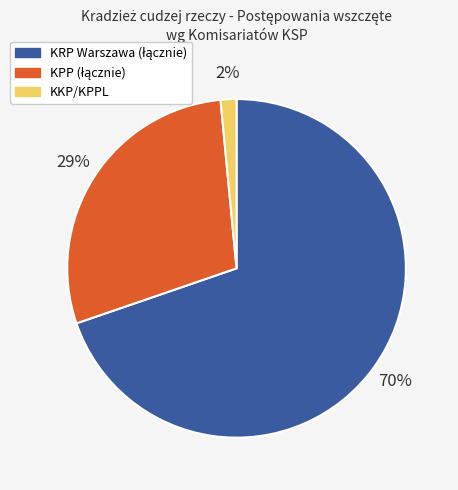

Is there any slice that represents more than half of the pie?

Yes